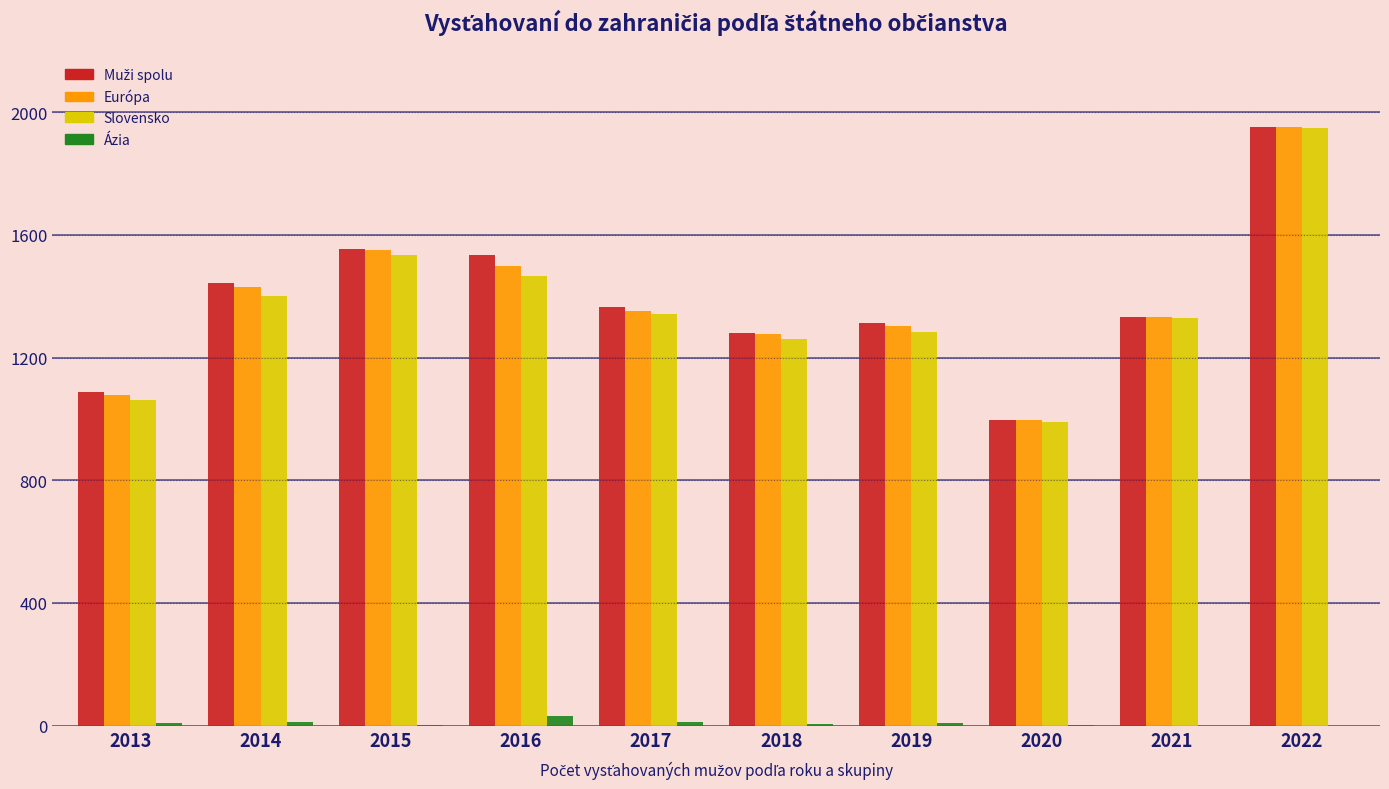

What is the total value across all series at 2022?

5850